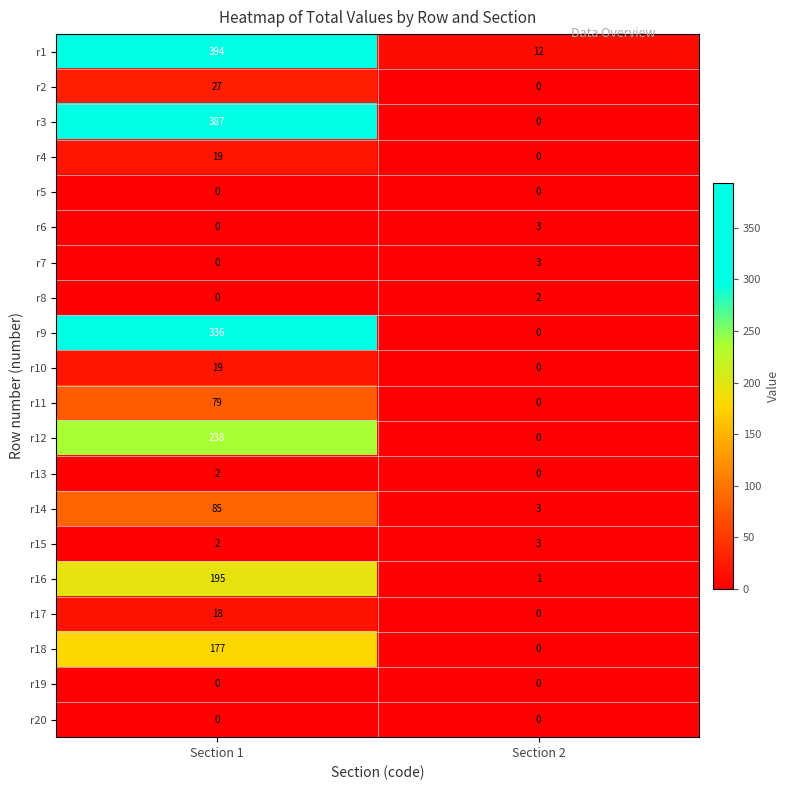

What value does the r6 series have at Section 2?

3